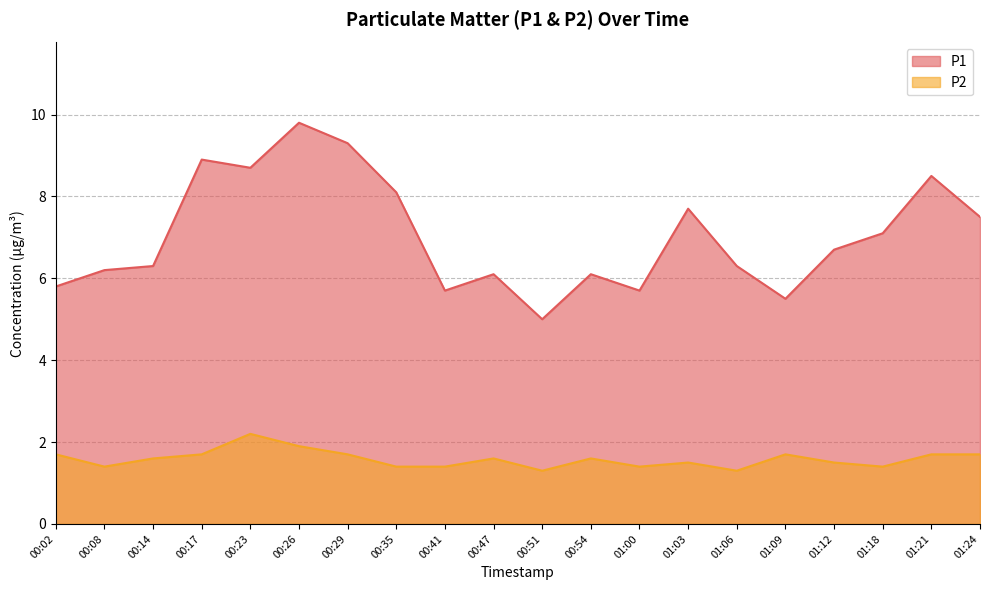

Which category has the lowest value across all series?

00:51